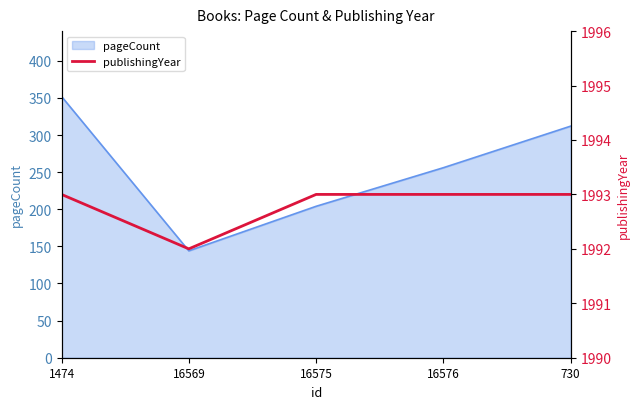

Reading right to left, extract all data points from this chart.

730=1993	16576=1993	16575=1993	16569=1992	1474=1993